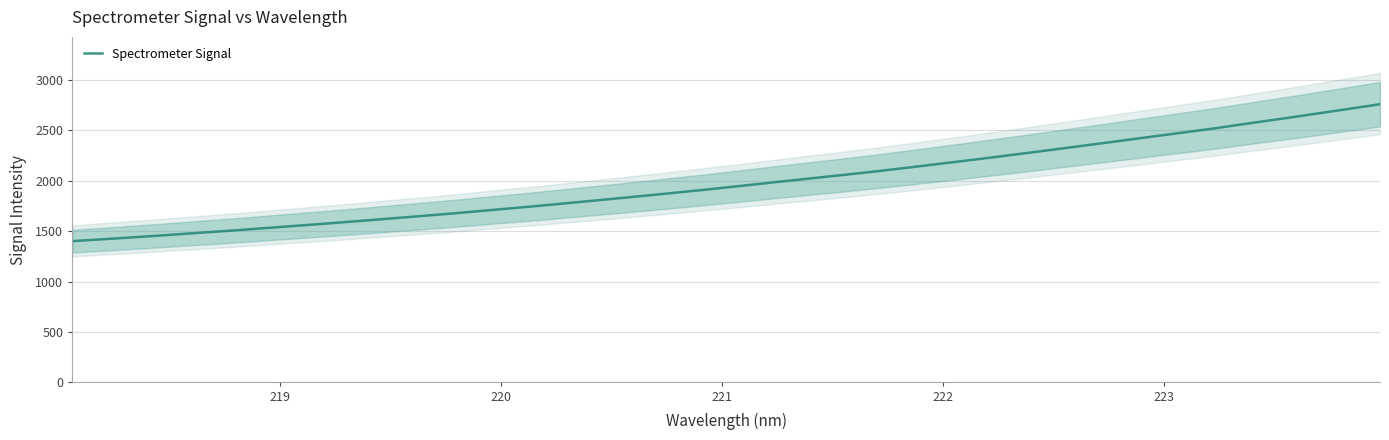

Count the number of values greater than 1954.

16